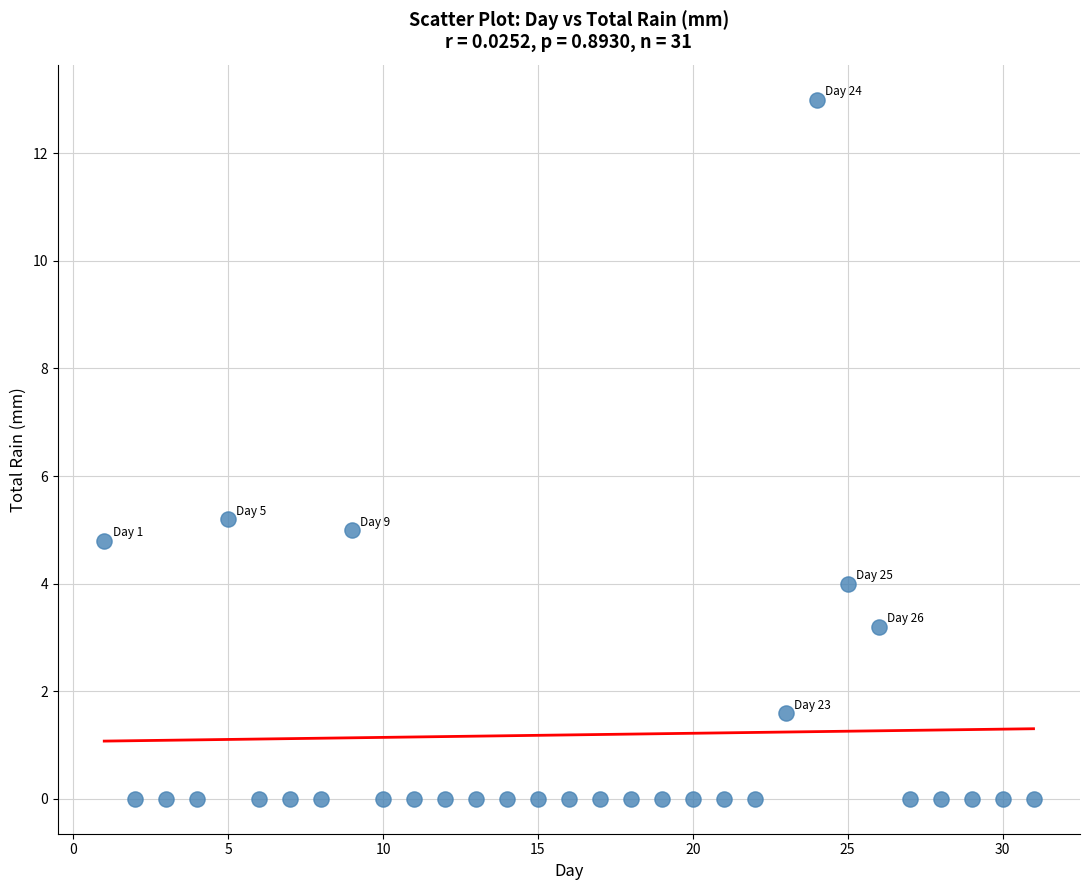

What is the range of X values (max minus min)?

30.0